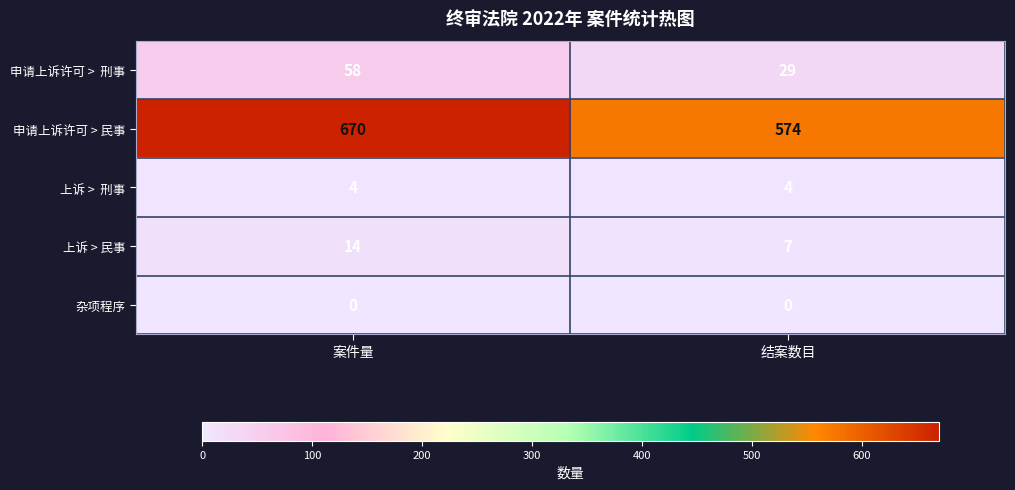

Which series changed the most between 案件量 and 结案数目?

申请上诉许可 > 民事